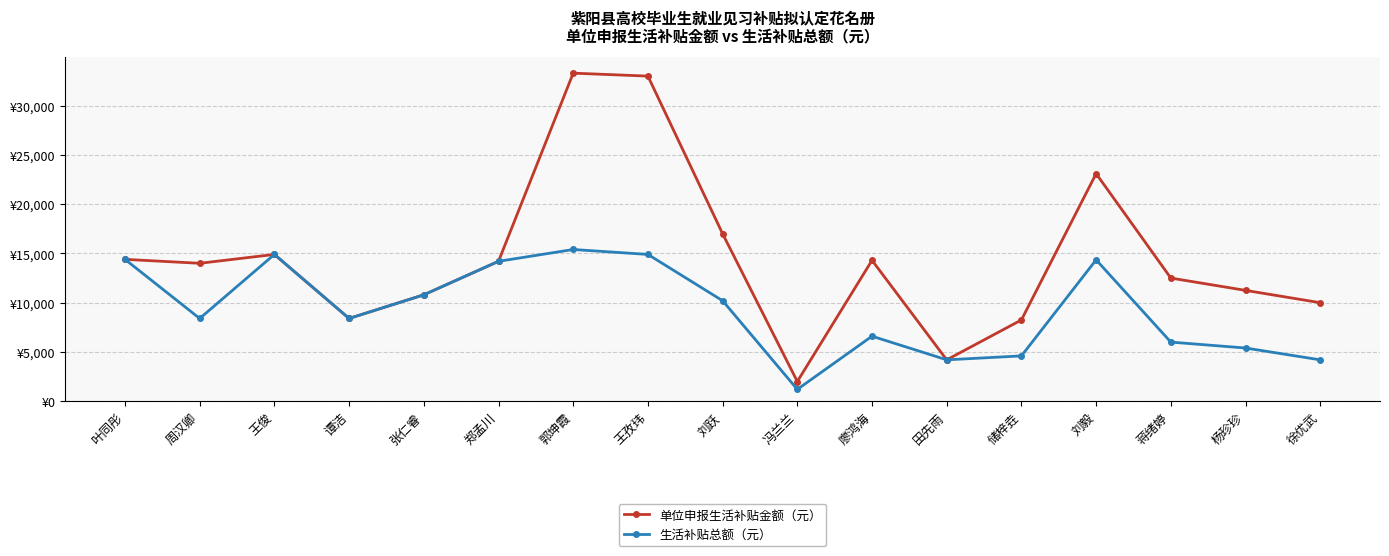

Does the chart have visible grid lines?

Yes